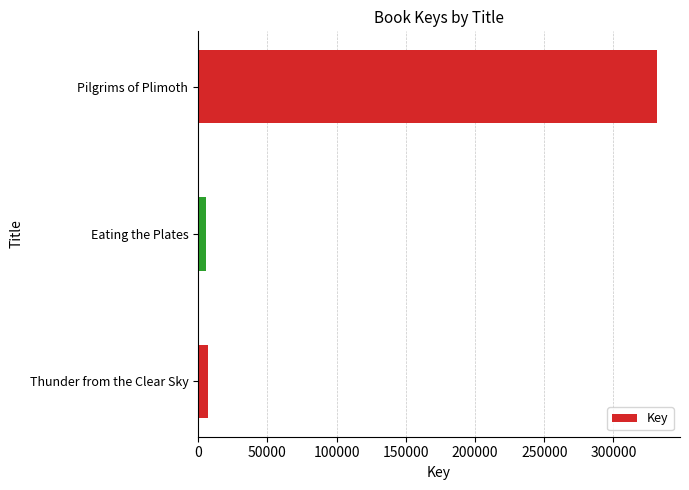

How many bars are there in total?

3